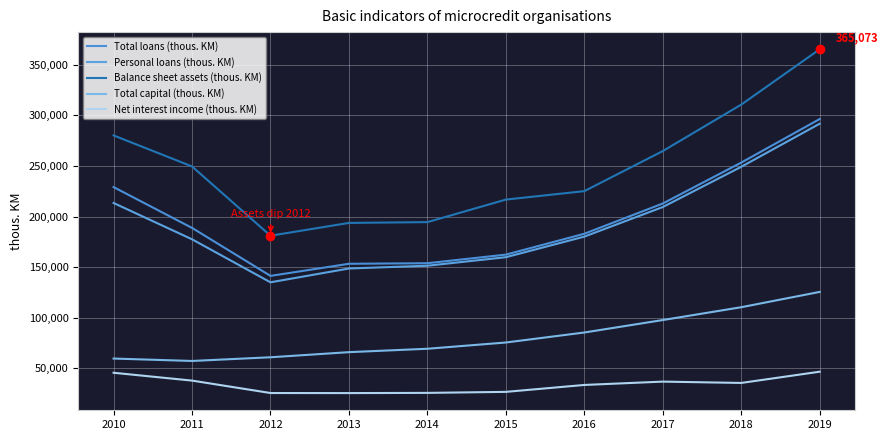

Reading right to left, transcribe all the data shown in this chart.

Total loans (thous. KM): 2019=296228	2018=253210	2017=212828	2016=182961	2015=162361	2014=153892	2013=153327	2012=141358	2011=188733	2010=229026
Personal loans (thous. KM): 2019=291611	2018=249065	2017=209337	2016=180140	2015=159819	2014=151388	2013=148673	2012=135026	2011=177491	2010=213341
Balance sheet assets (thous. KM): 2019=365073	2018=310460	2017=264592	2016=225039	2015=216692	2014=194448	2013=193665	2012=181016	2011=249427	2010=280047
Total capital (thous. KM): 2019=125541	2018=110430	2017=97773	2016=85468	2015=75597	2014=69427	2013=66068	2012=61018	2011=57373	2010=59759
Net interest income (thous. KM): 2019=46768	2018=35677	2017=36982	2016=33694	2015=26860	2014=25863	2013=25659	2012=25725	2011=37991	2010=45715